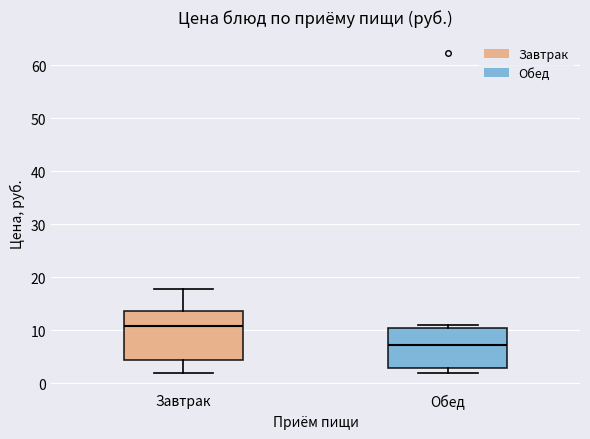

Reading left to right, read every box against the y-axis: the position of its median line, the range the box covers, and the ends of its whiskers. The values are not printed on the chart, so give them approximately, as read against the axis.

Завтрак: median 11, box 4 to 14, whiskers 2 to 18
Обед: median 7, box 3 to 10, whiskers 2 to 11